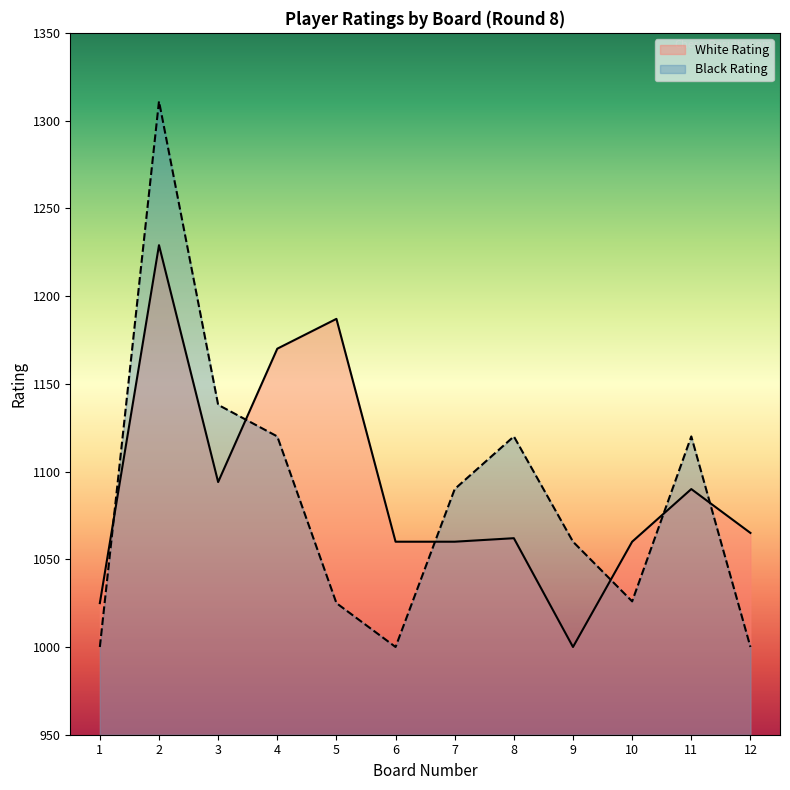

What is the sum of the White Rating values at 3 and 5?

2281